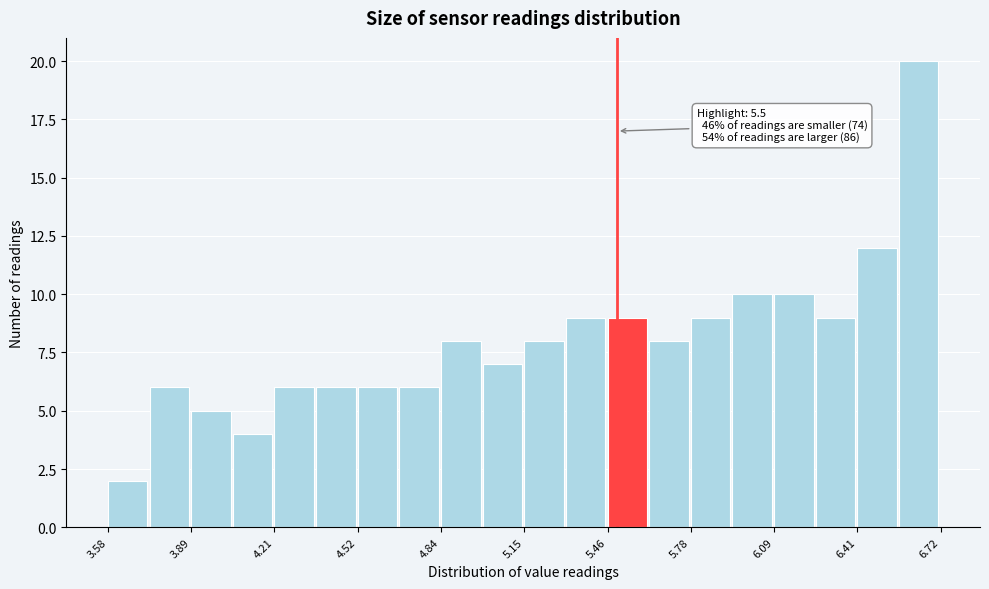

Around what value on the x-axis is the tallest bar? Give the approximate position of its centre, as read against the axis.

6.65